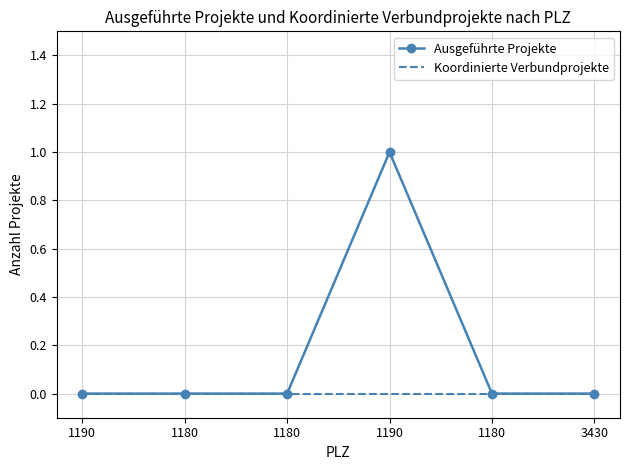

Between 3430 and 1180, which is larger?

3430